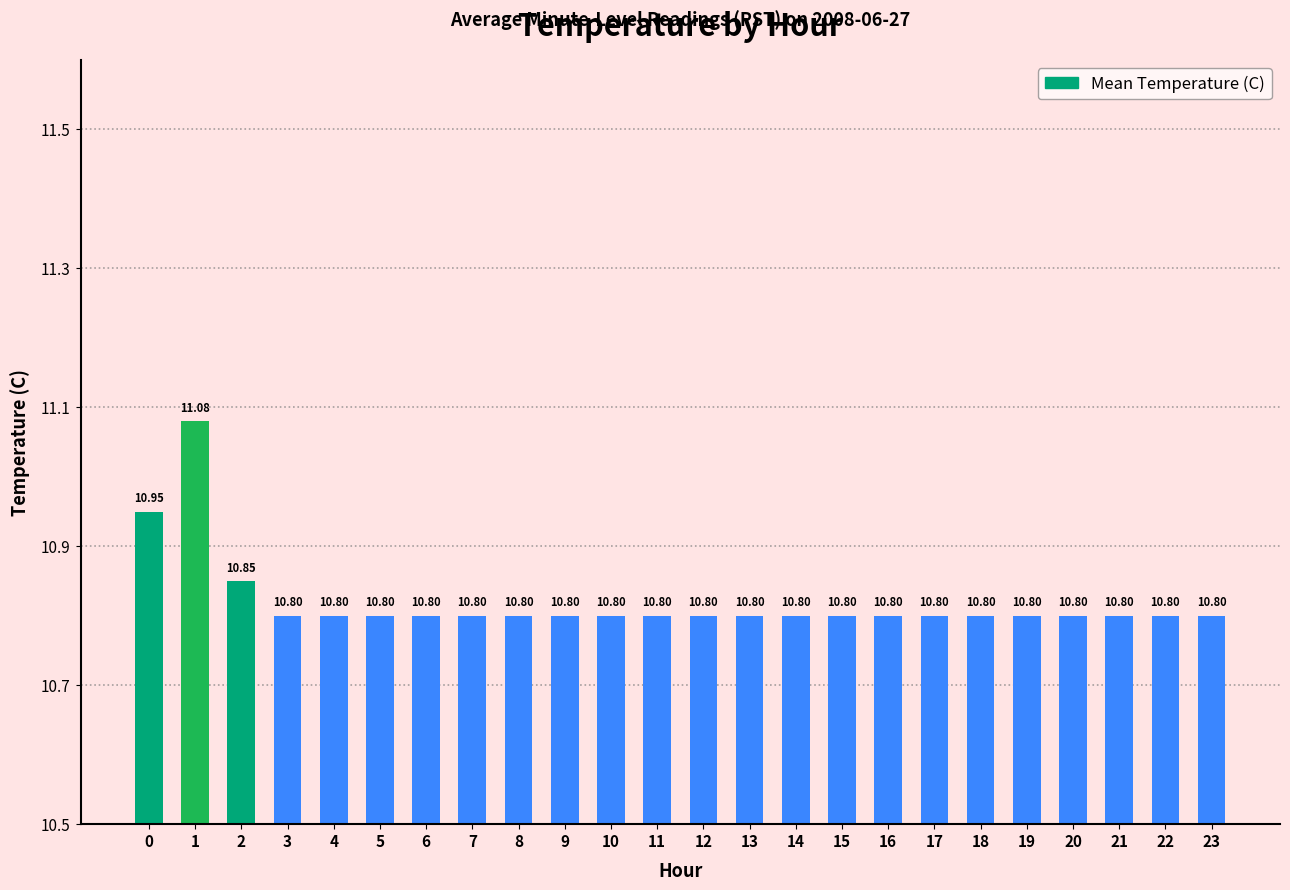

What is the ratio of the value at 8 to the value at 15?

1.0